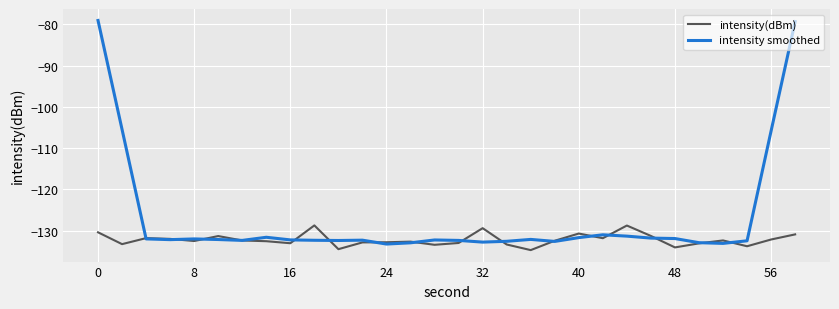

True or false: intensity(dBm) and intensity smoothed intersect in this chart.

True